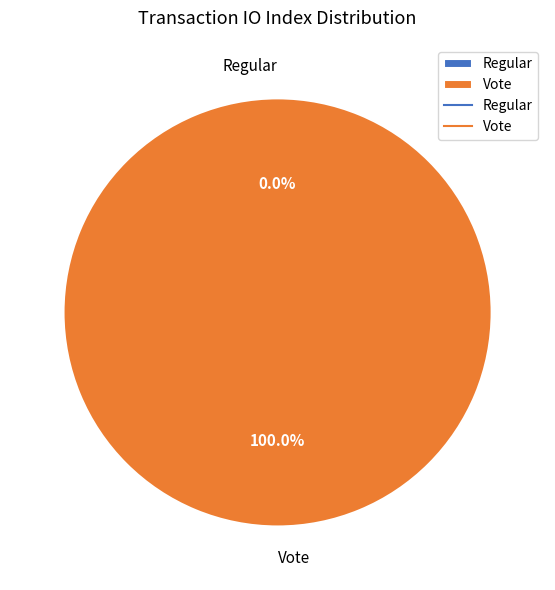

What is the smallest slice in the pie chart?

Regular